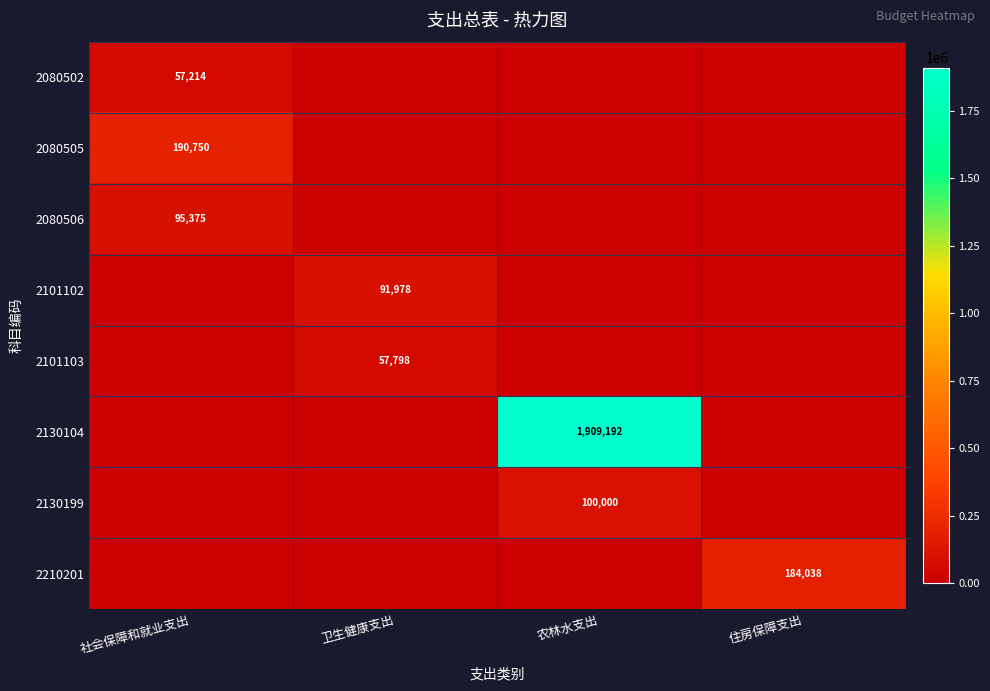

The value of 2080506 at 社会保障和就业支出 is 95375. True or false?

True